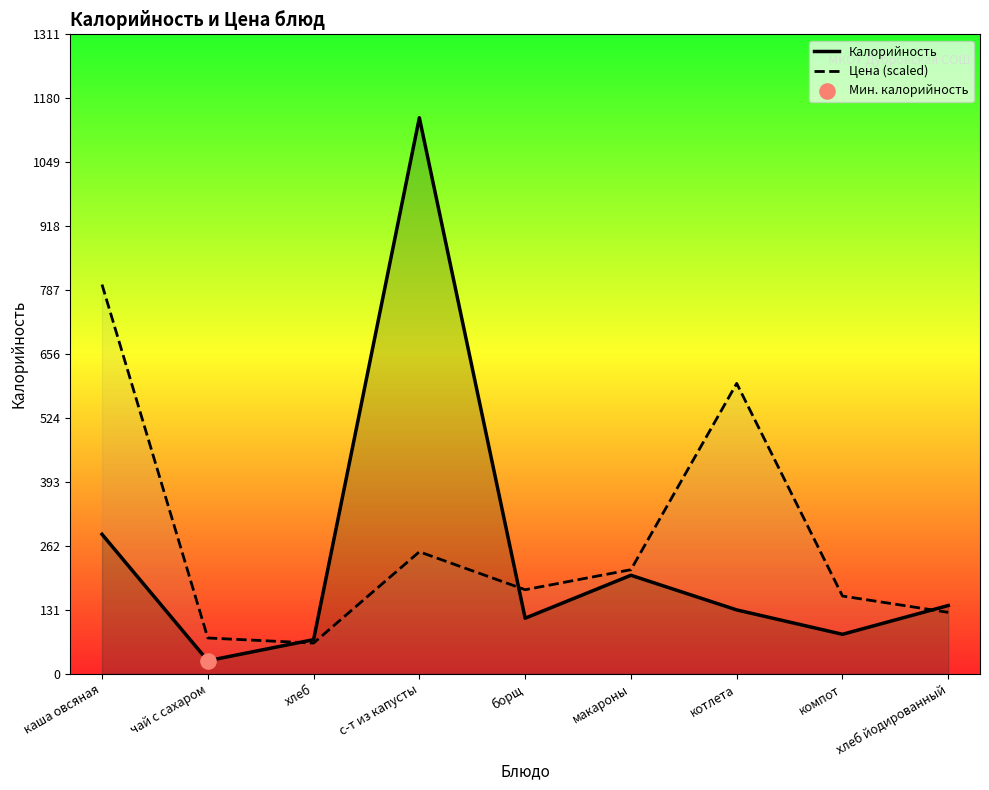

At which category is the sum across all series the highest?

с-т из капусты